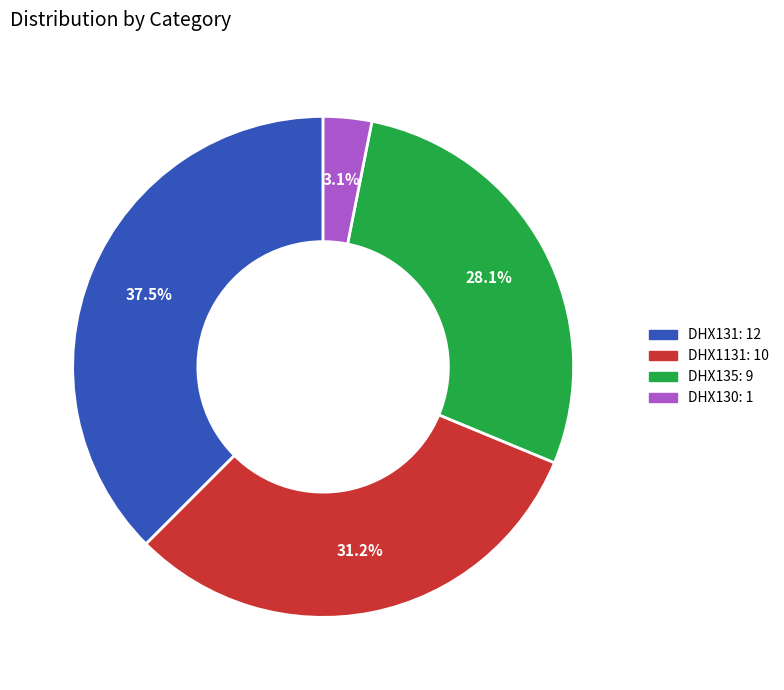

Does any single category account for the majority?

No